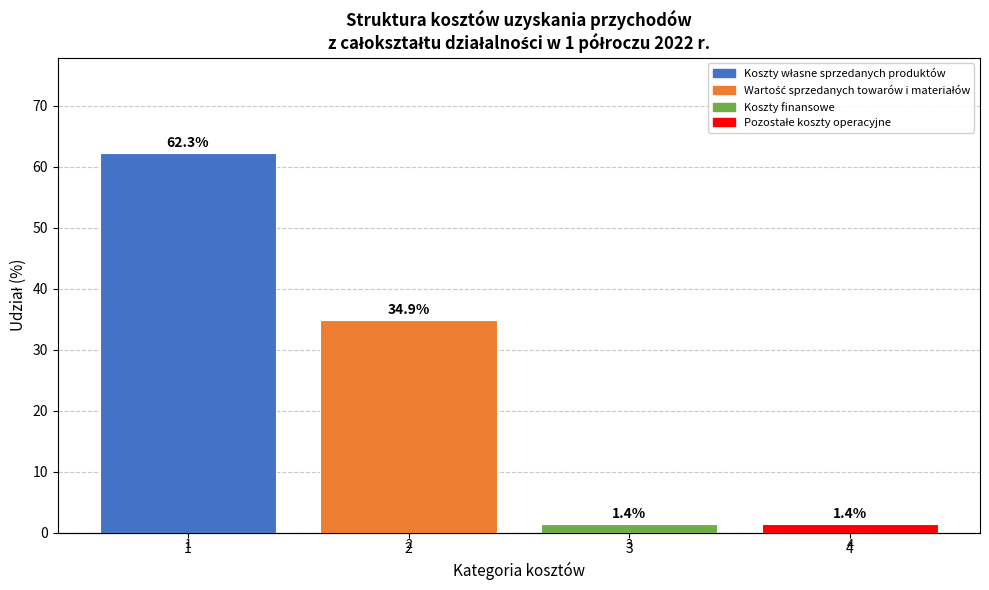

Rank the categories by value from lowest to highest.

3, 4, 2, 1